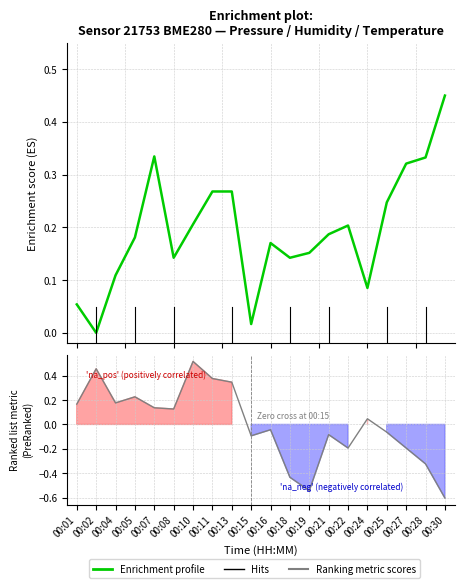

Between 00:18 and 00:21, which series saw the biggest shift?

Ranking metric scores